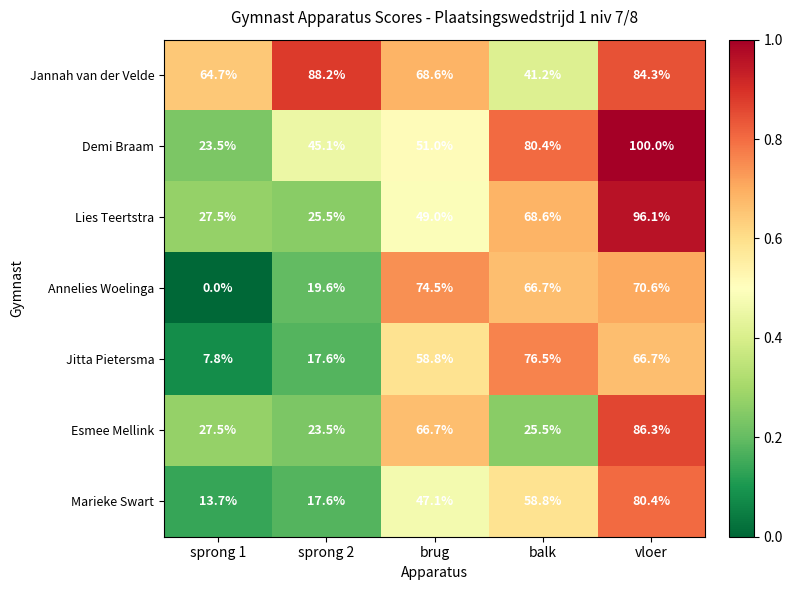

Which series has the widest spread of values?

Demi Braam